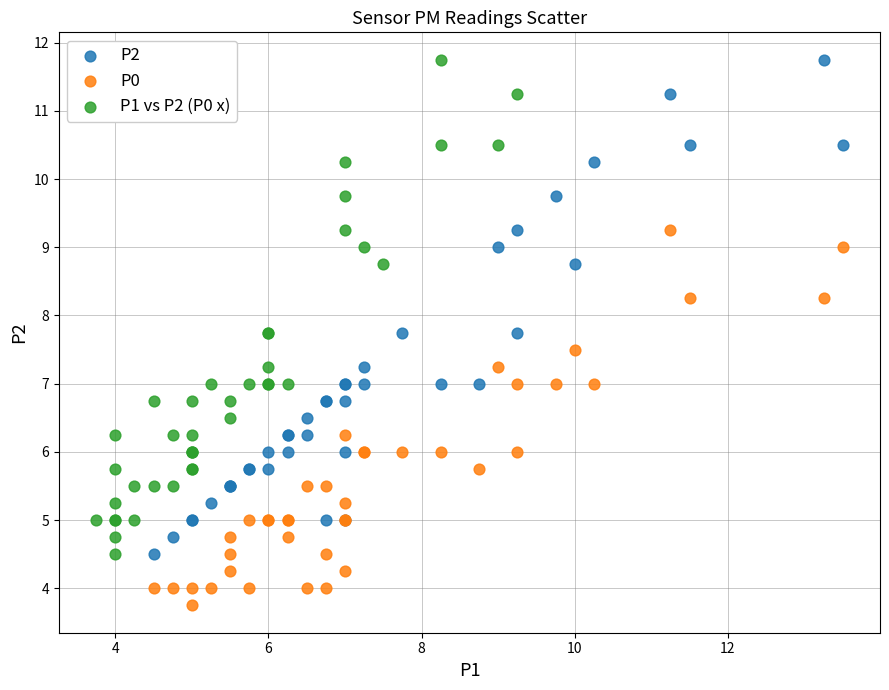

Which series contains the lowest Y value?

P0